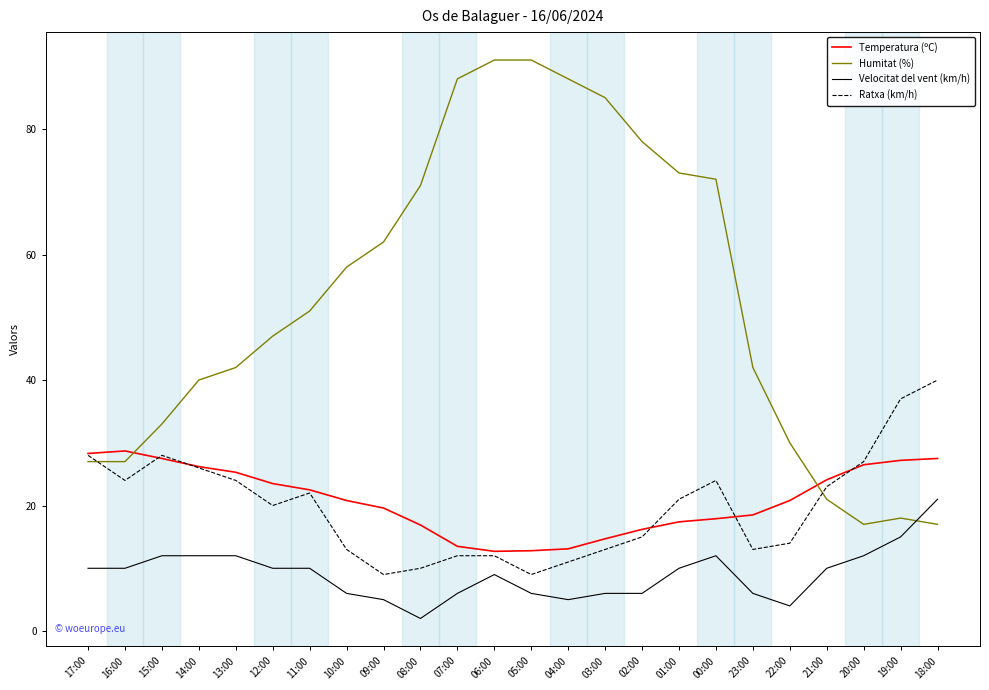

Which category has the lowest value across all series?

08:00